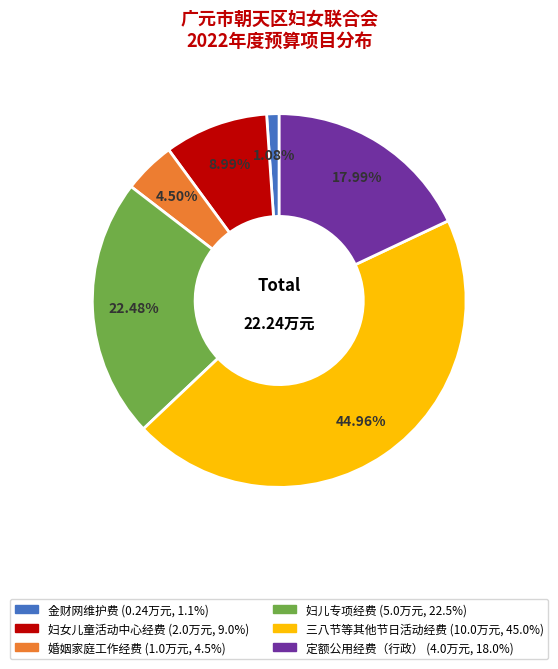

Is the sum of 定额公用经费（行政） and 妇女儿童活动中心经费 greater than half?

No